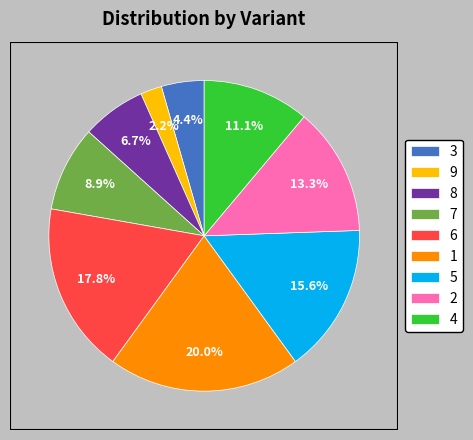

Which has a higher value, 8 or 6?

6